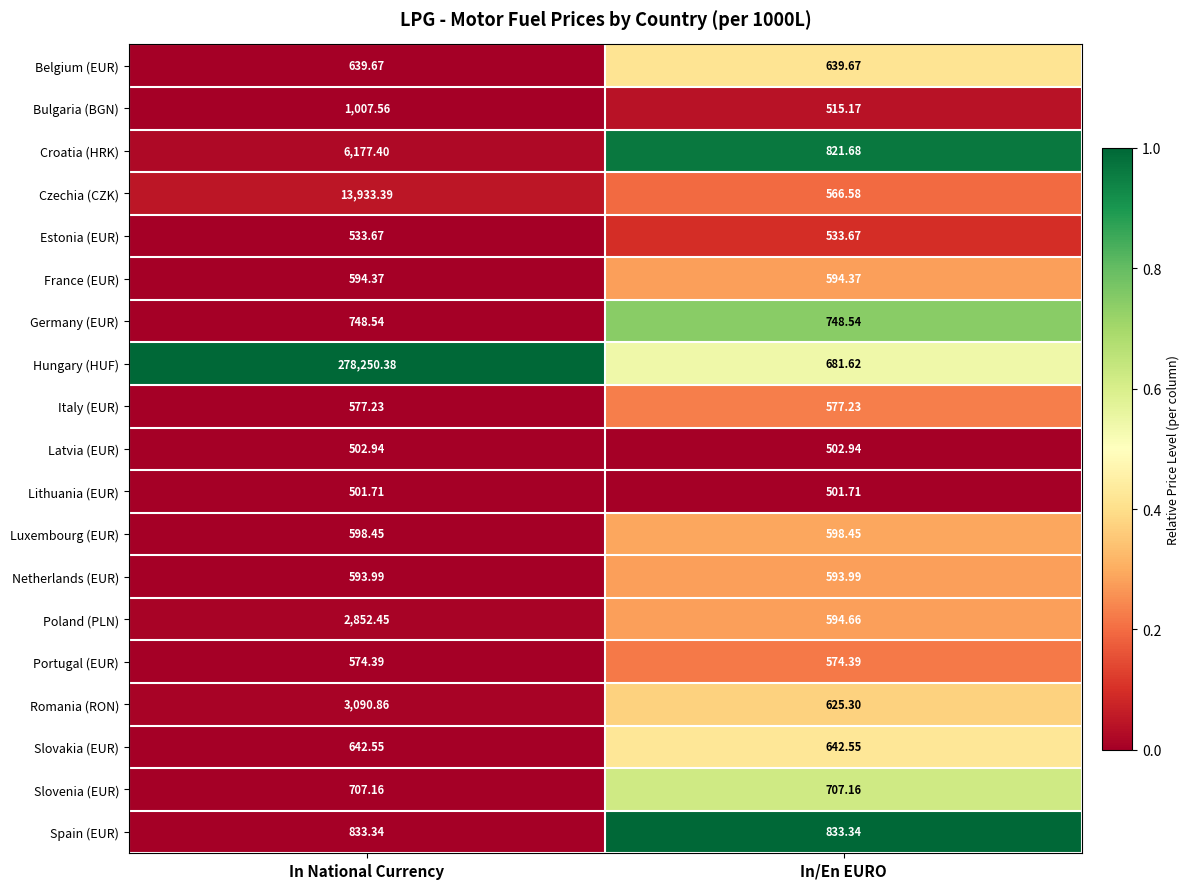

At which category is the sum across all series the highest?

In National Currency